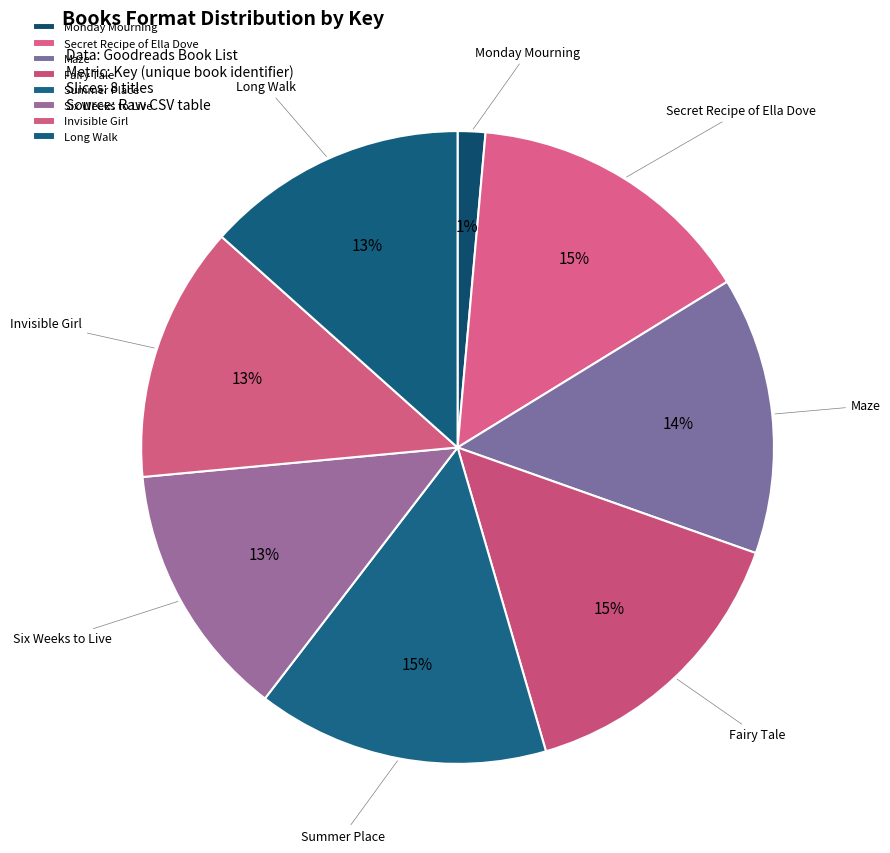

Combined, do Maze and Monday Mourning account for over 50%?

No